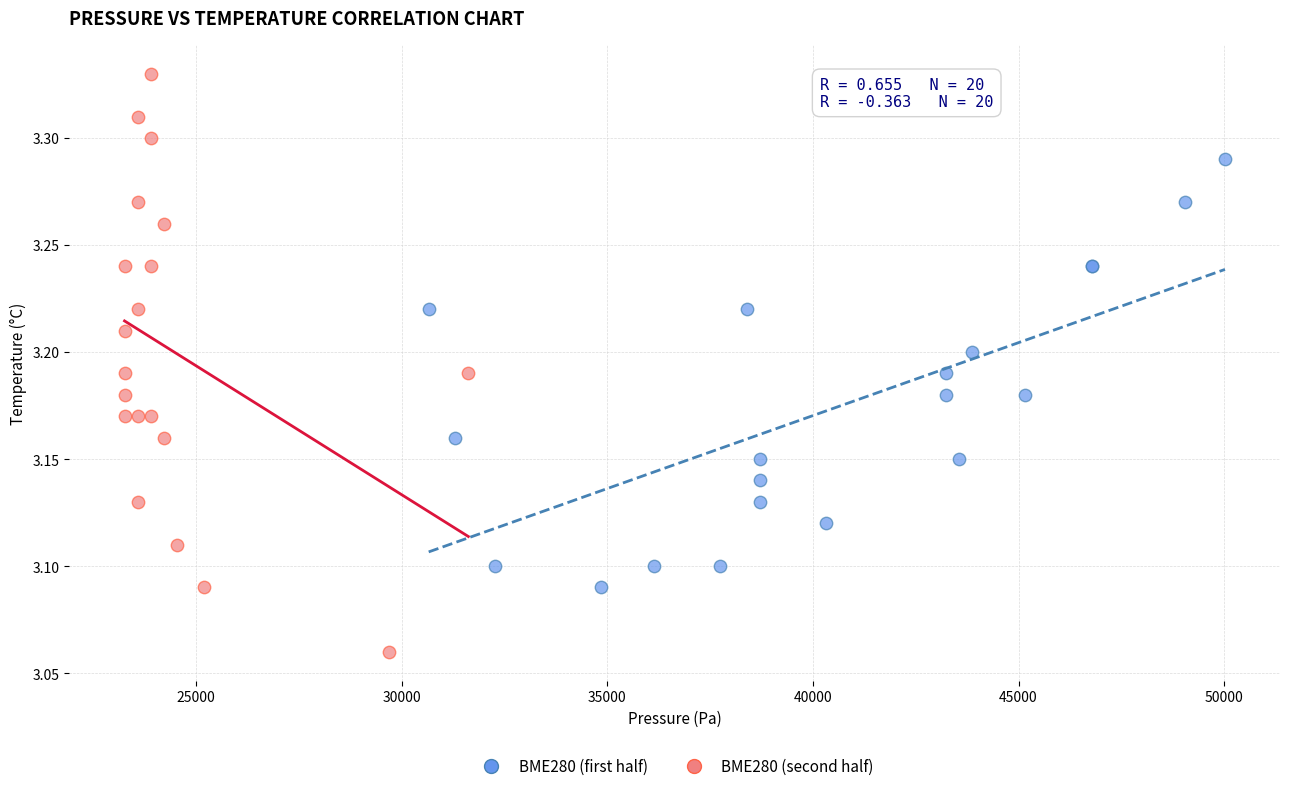

Which series contains the lowest Y value?

BME280 (second half)